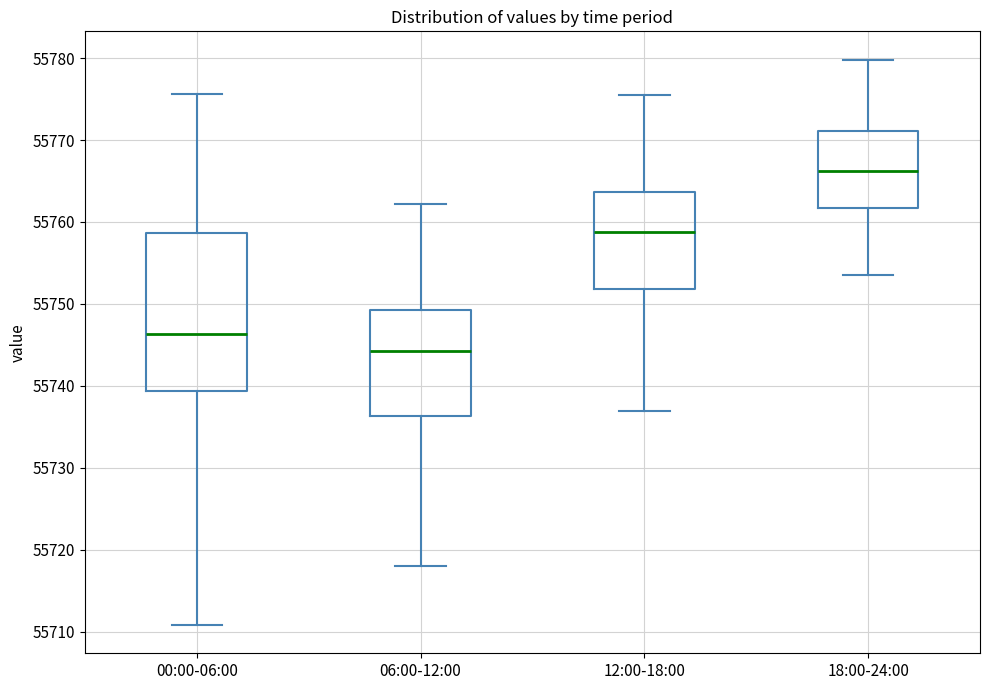

Which box is the tallest, from its lower edge to its upper edge?

00:00-06:00